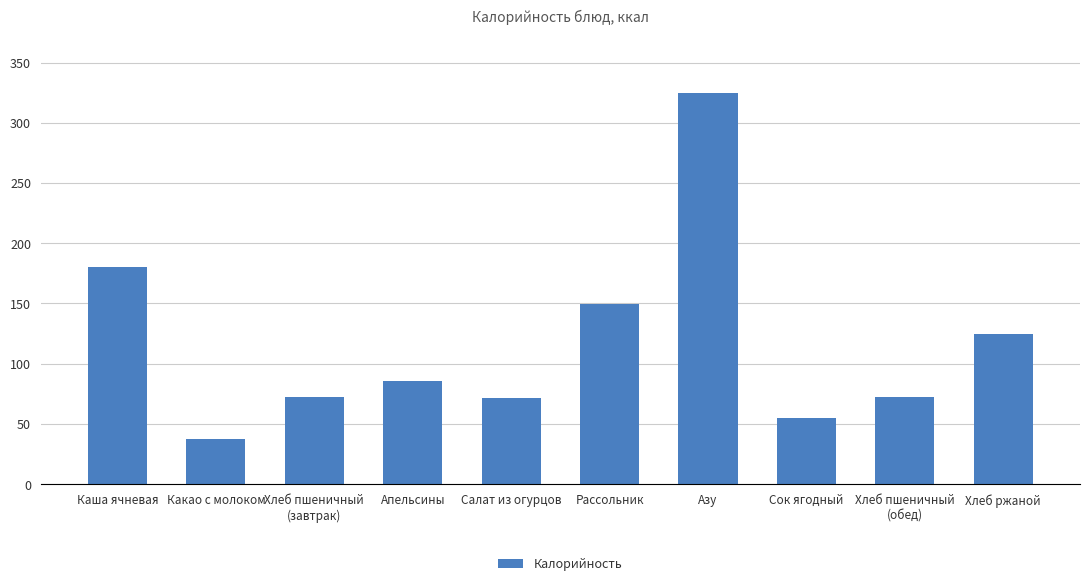

The chart shows a value of 94.1 at Сок ягодный. True or false?

False